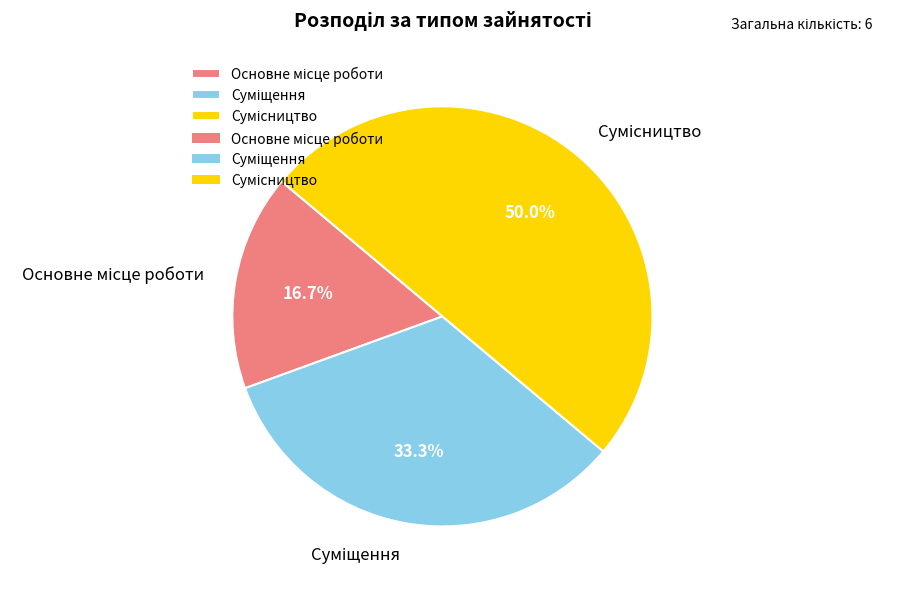

Count the number of slices in the pie.

3